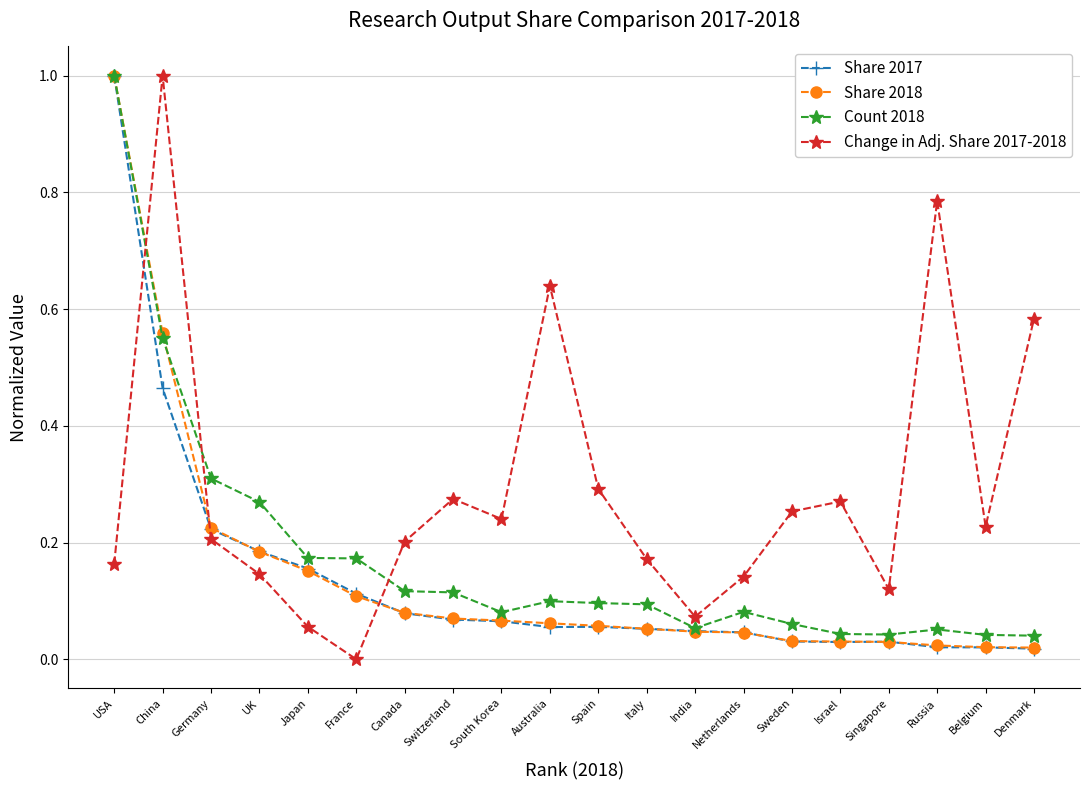

After their last crossing, which series has the higher values: Change in Adj. Share 2017-2018 or Share 2017?

Change in Adj. Share 2017-2018